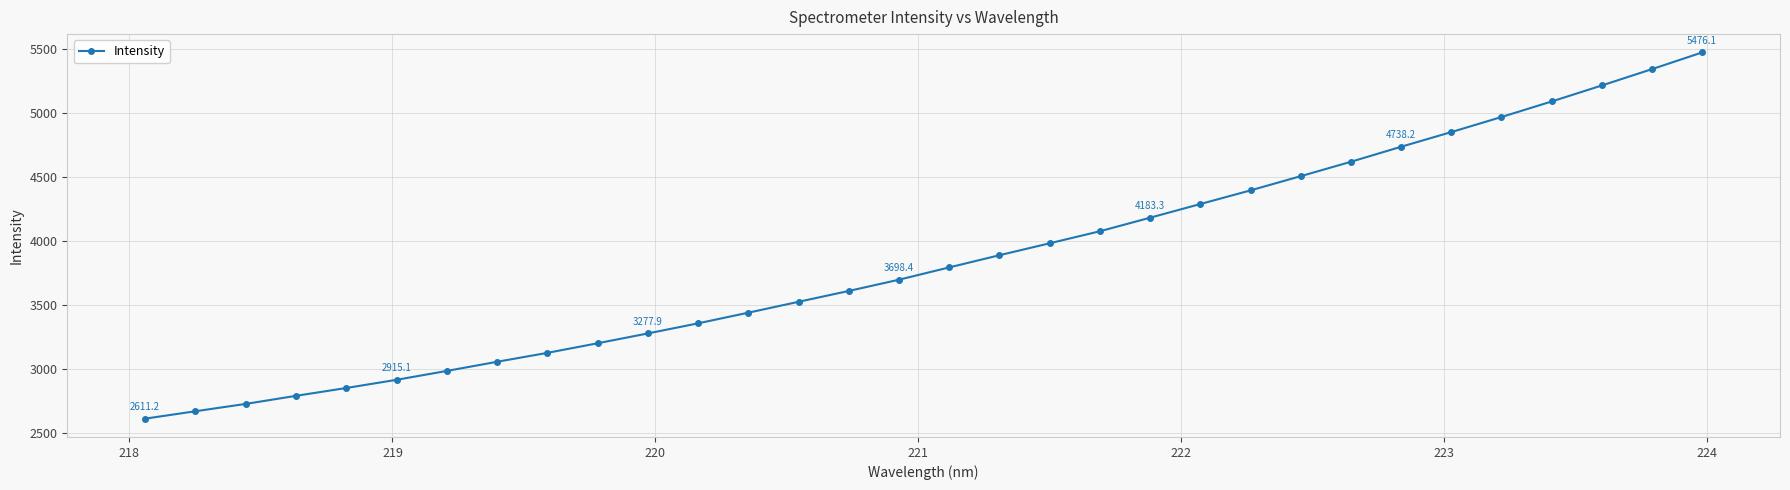

What is the minimum value shown in the chart?

2611.2